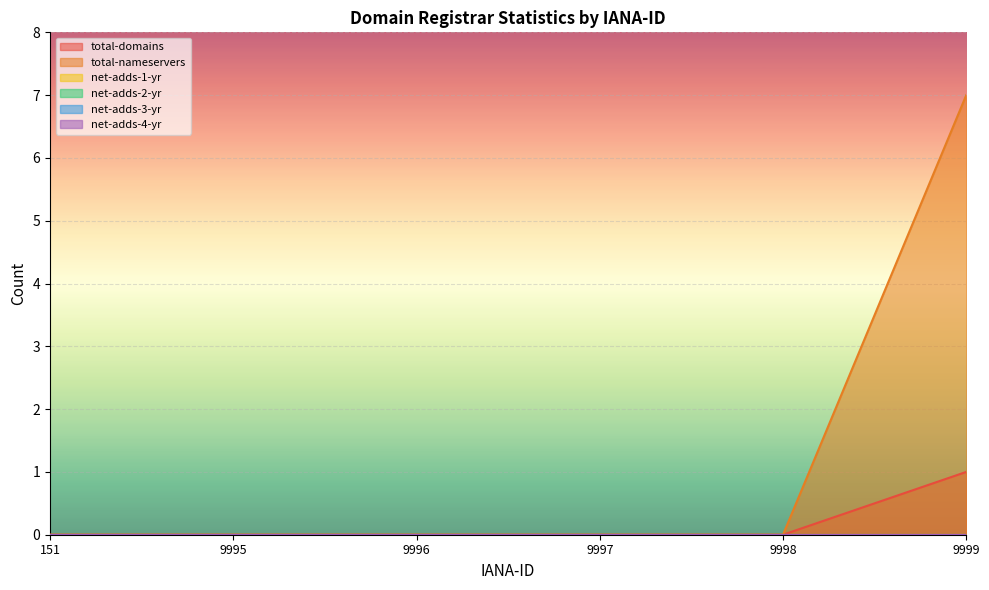

Rank the categories by net-adds-3-yr value from lowest to highest.

151, 9995, 9996, 9997, 9998, 9999